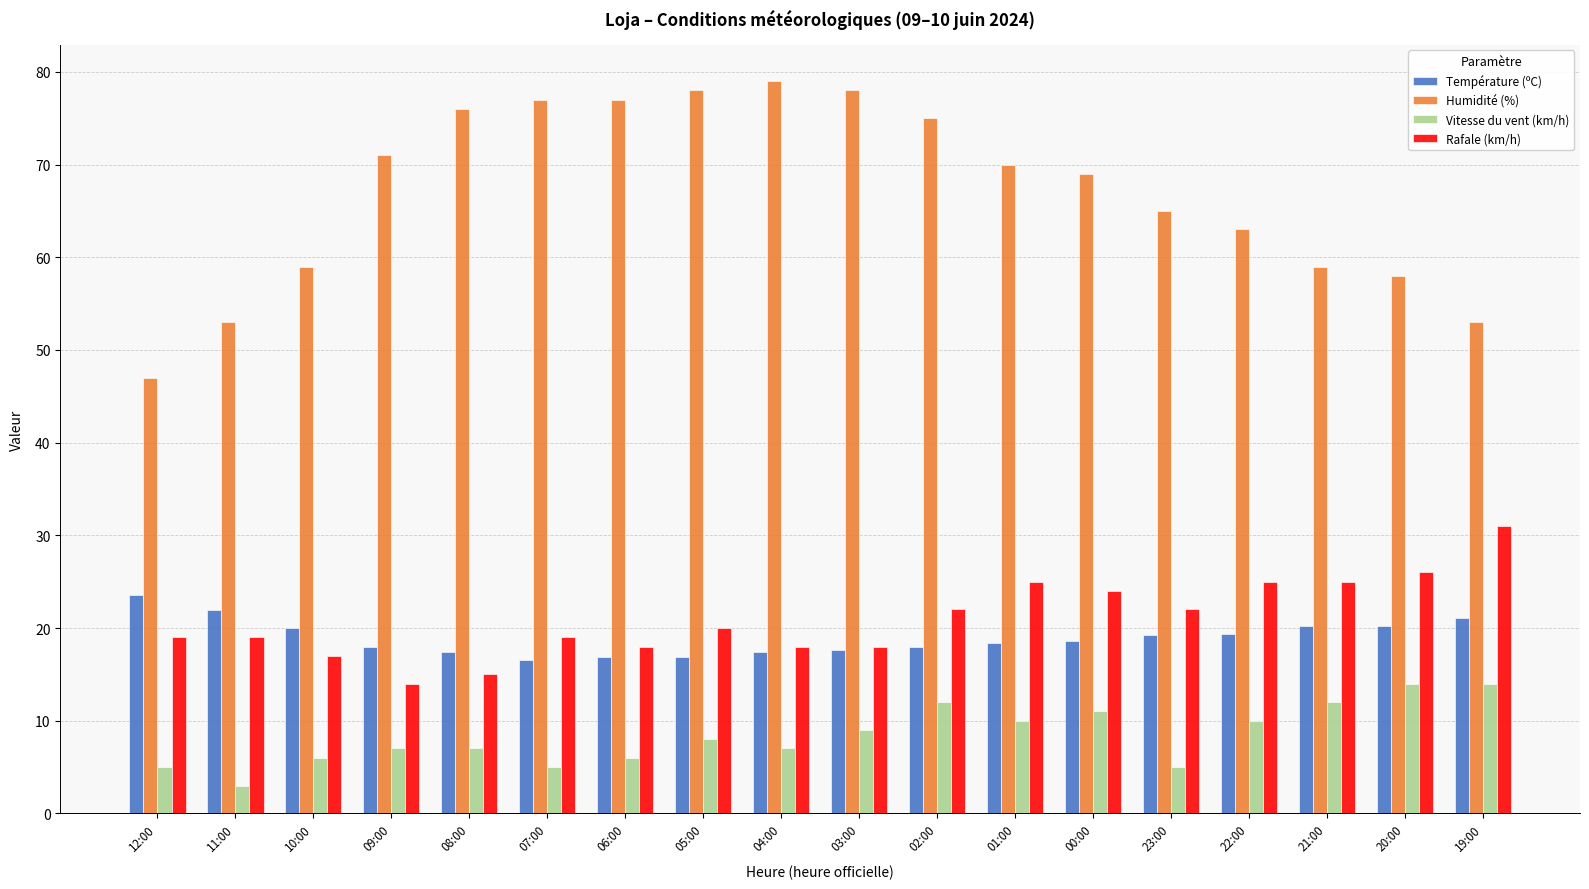

Is the value of Humidité (%) at 09:00 greater than the value of Rafale (km/h) at 21:00?

Yes